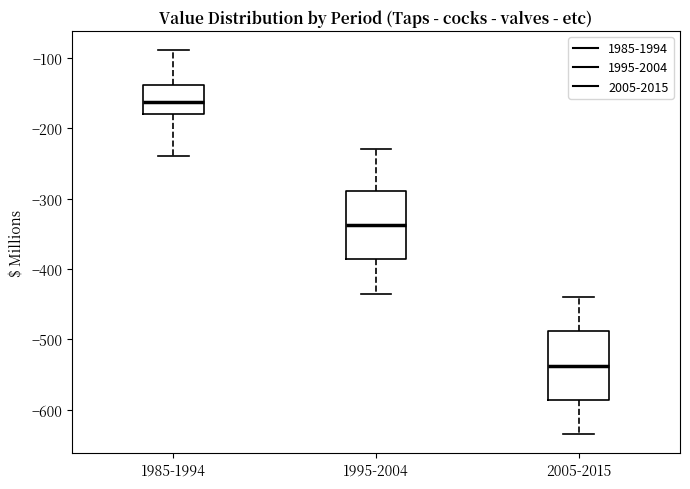

Where is the lower edge of the box for 1995-2004 on the y-axis? The values are not printed on the chart, so give them approximately, as read against the axis.

-390